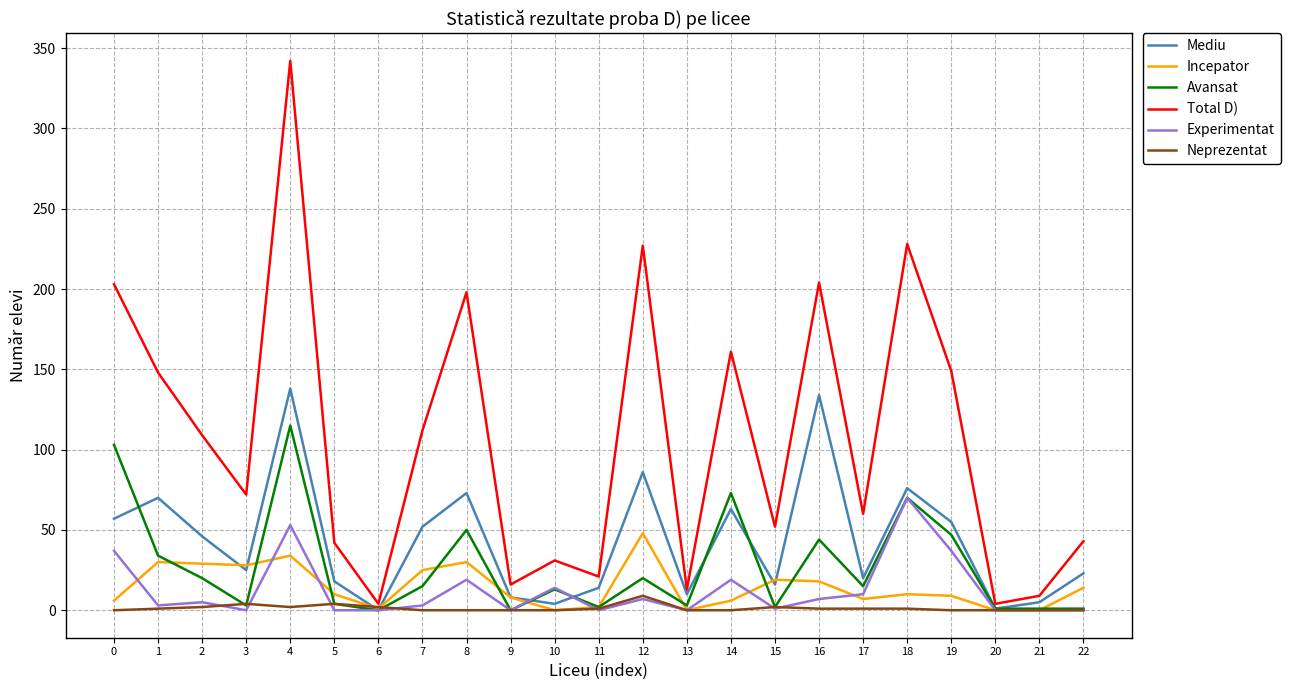

The value of Avansat at 10 is 13. True or false?

True